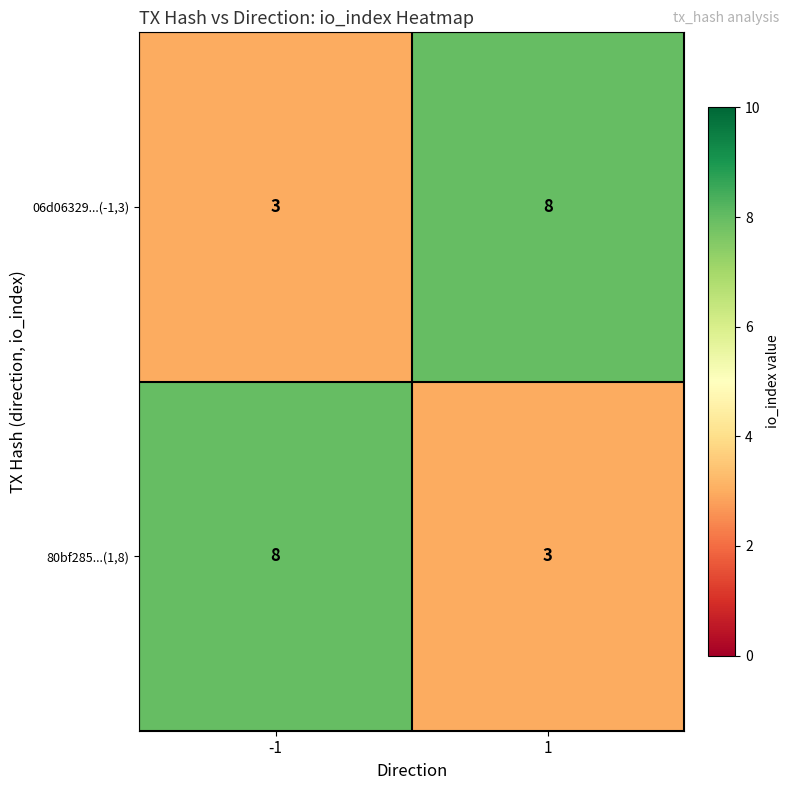

The value of 80bf285...(1,8) at 1 is 5. True or false?

False